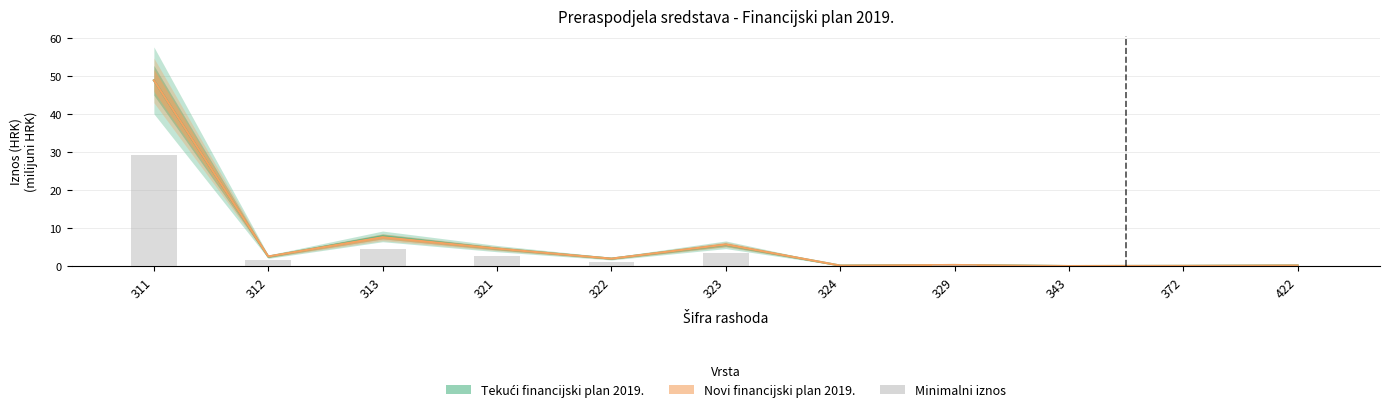

Is it true that Tekući financijski plan 2019. equals 0.1 at 329?

False